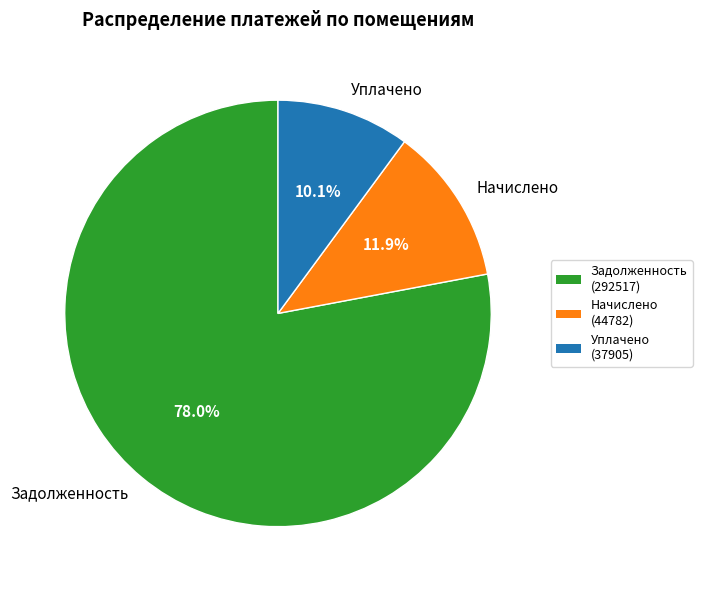

Which category has the smallest portion of the pie?

Уплачено